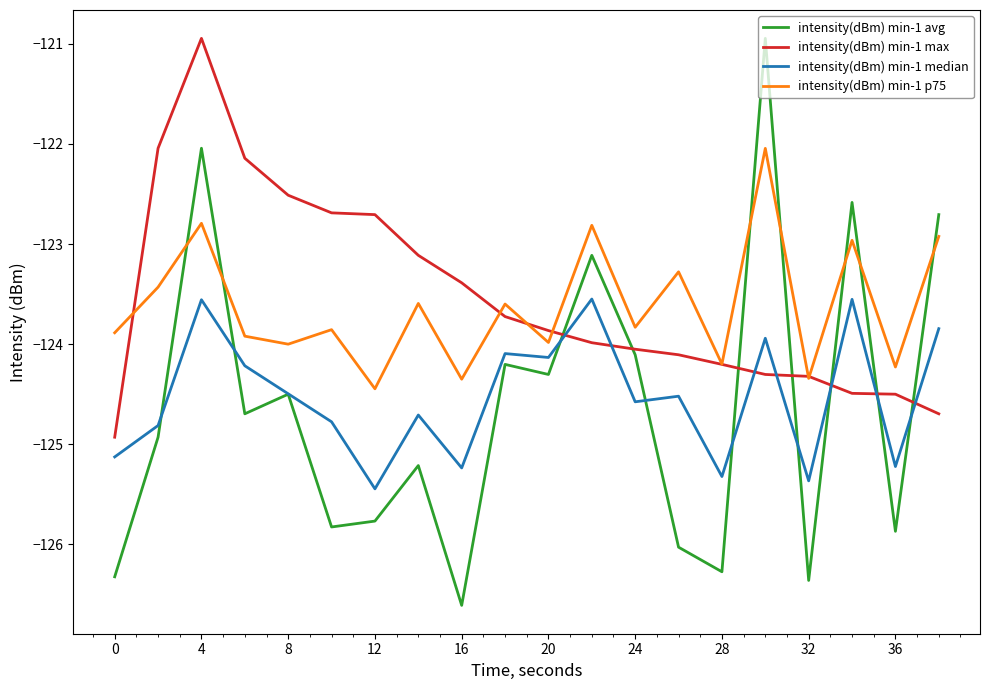

What are all the series names shown in the legend?

intensity(dBm) min-1 avg, intensity(dBm) min-1 max, intensity(dBm) min-1 median, intensity(dBm) min-1 p75